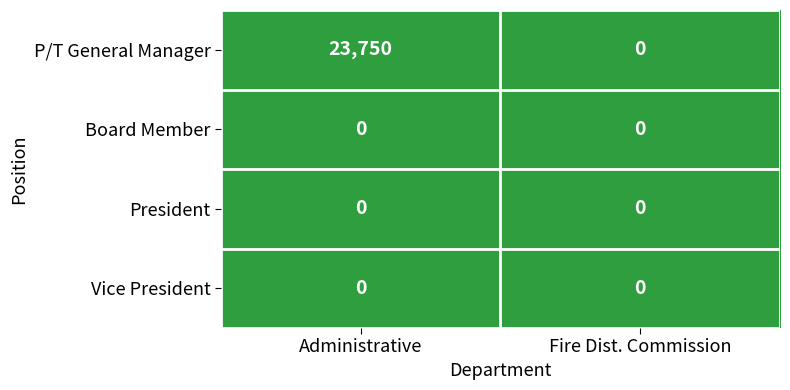

Reading left to right, what are all the values shown in this chart?

P/T General Manager: Administrative=23750	Fire Dist. Commission=0
Board Member: Administrative=0	Fire Dist. Commission=0
President: Administrative=0	Fire Dist. Commission=0
Vice President: Administrative=0	Fire Dist. Commission=0